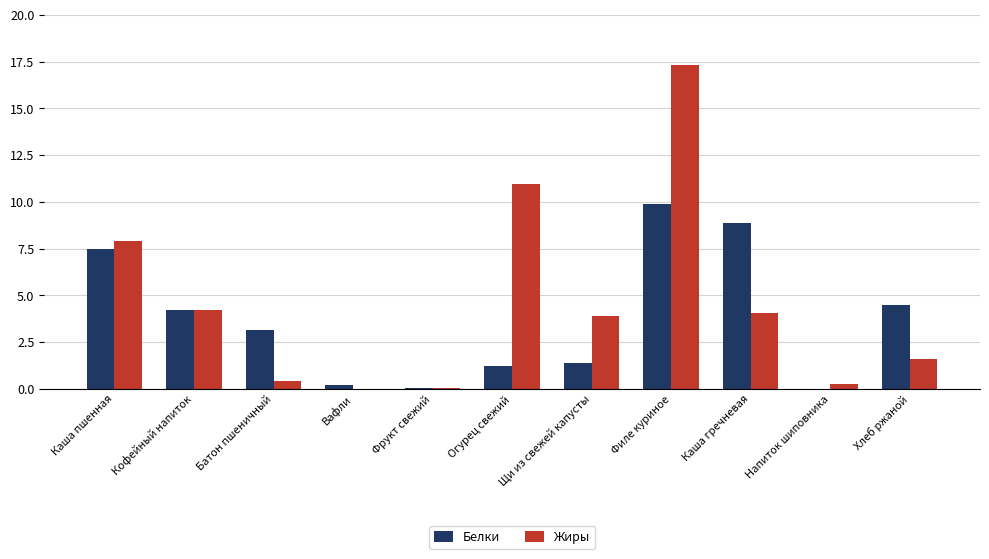

What is the sum of all Белки values?

40.9